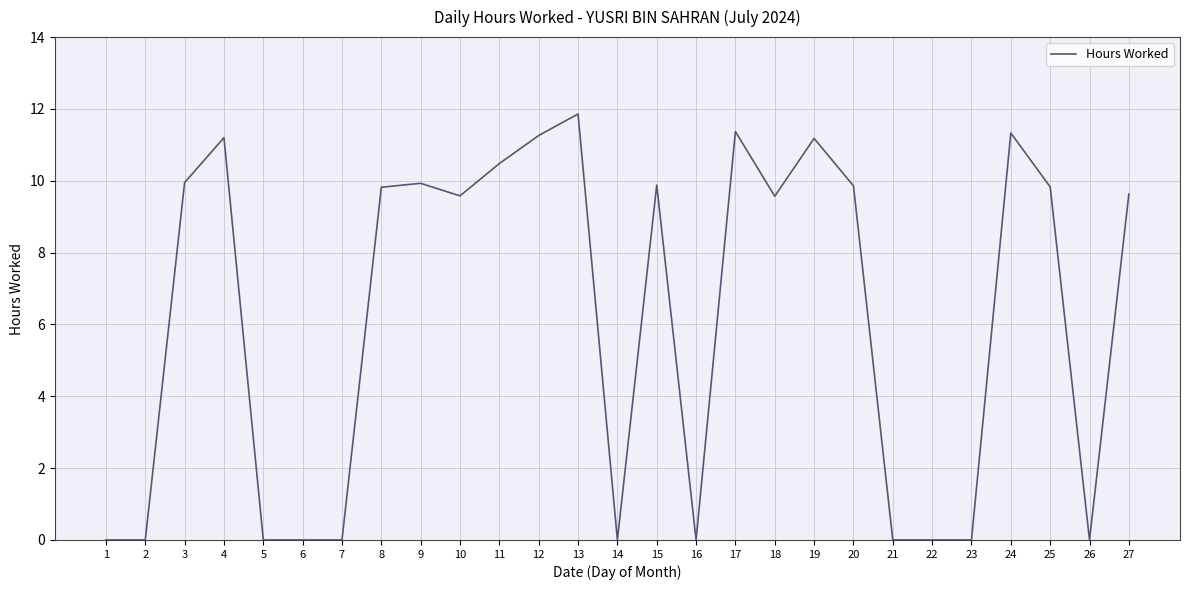

Count the number of categories in the chart.

27